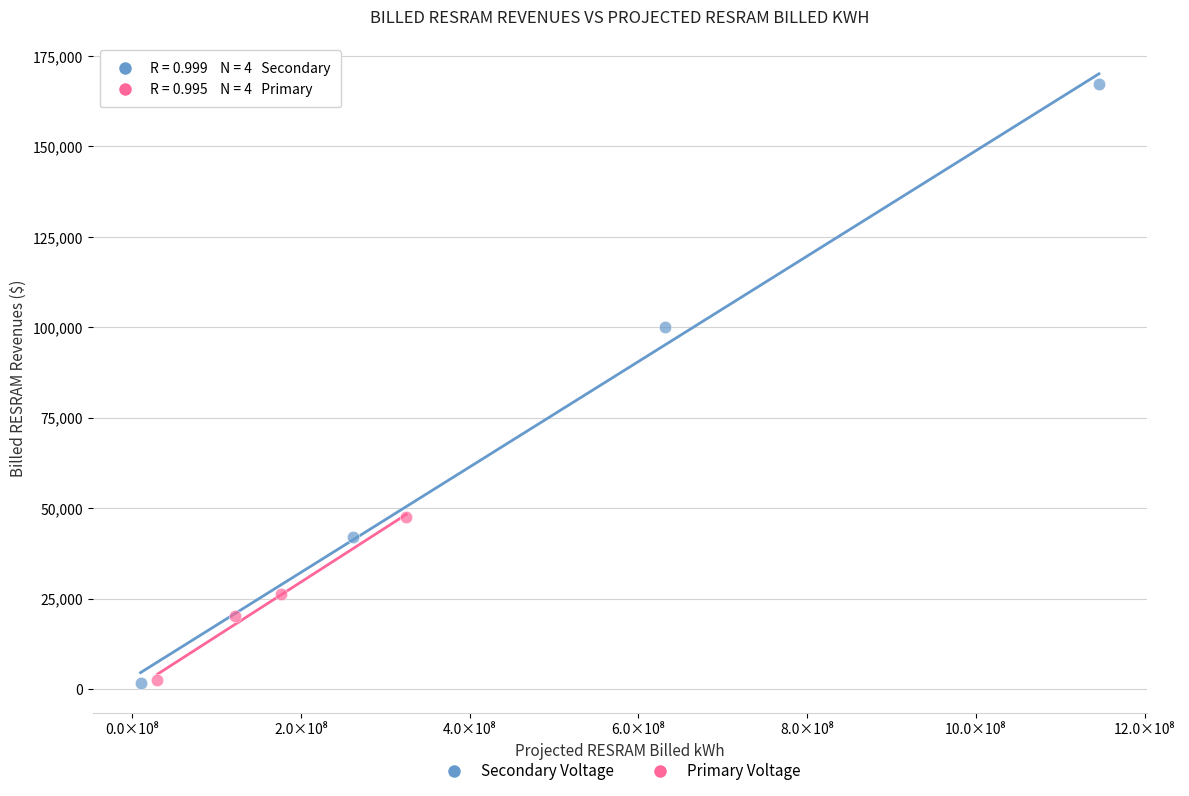

What are all the series names shown in the legend?

Secondary Voltage, Primary Voltage